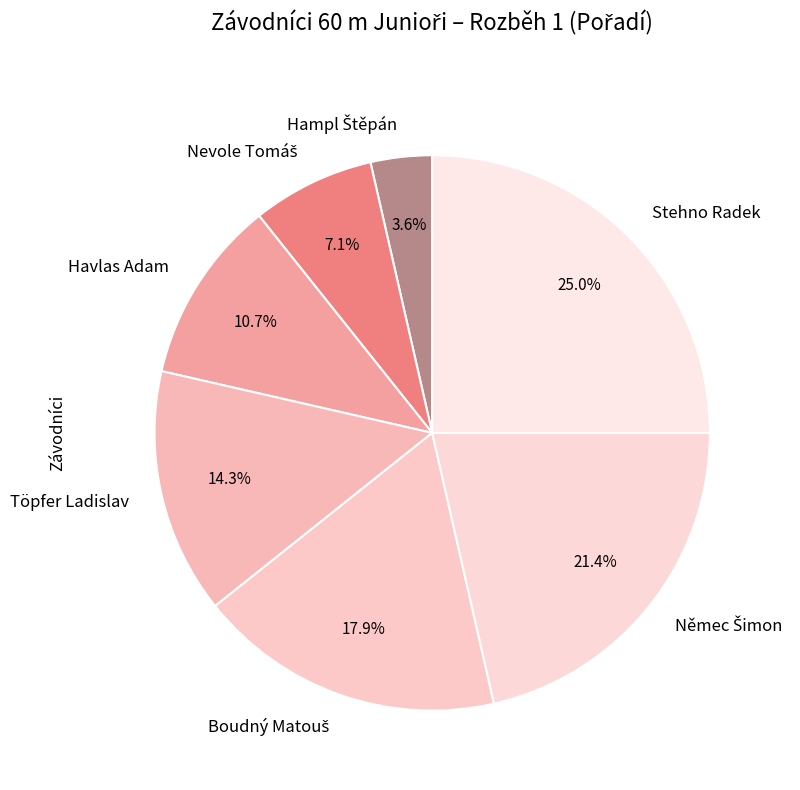

Does any single category account for the majority?

No